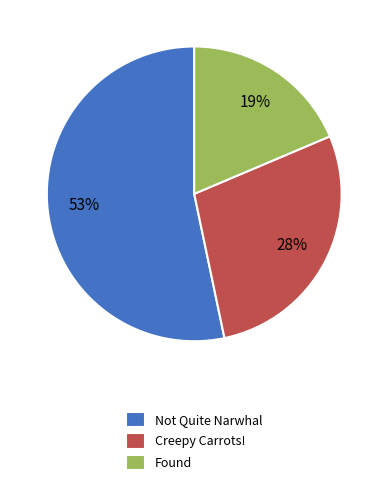

To the nearest percent, what is the combined percentage of Creepy Carrots! and Found?

47%